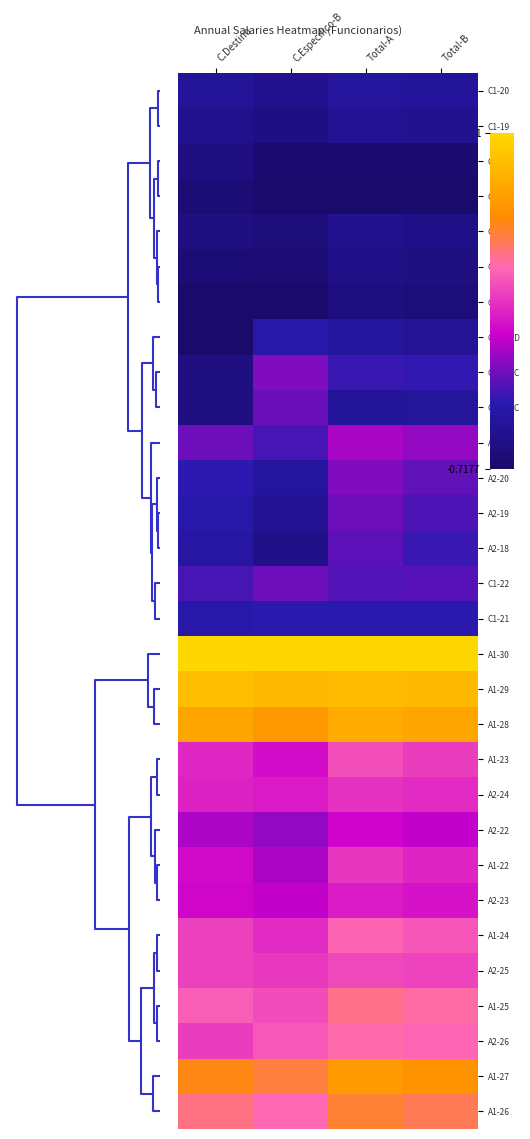

Reading right to left, what are all the values shown in this chart?

C1-20: Total-B=-0.7	Total-A=-0.7	C.Especifico-B=-0.8	C.Destino=-0.7
C1-19: Total-B=-0.8	Total-A=-0.8	C.Especifico-B=-0.9	C.Destino=-0.8
C2-18: Total-B=-1.0	Total-A=-1.0	C.Especifico-B=-1.0	C.Destino=-0.9
C2-17: Total-B=-1.0	Total-A=-1.0	C.Especifico-B=-1.0	C.Destino=-0.9
C1-18: Total-B=-0.8	Total-A=-0.8	C.Especifico-B=-0.9	C.Destino=-0.9
C1-17: Total-B=-0.9	Total-A=-0.8	C.Especifico-B=-0.9	C.Destino=-0.9
C1-16: Total-B=-0.9	Total-A=-0.9	C.Especifico-B=-1.0	C.Destino=-1.0
C1-16SD: Total-B=-0.7	Total-A=-0.7	C.Especifico-B=-0.6	C.Destino=-1.0
C1-18SC: Total-B=-0.6	Total-A=-0.6	C.Especifico-B=-0.4	C.Destino=-0.9
C2-18SC: Total-B=-0.7	Total-A=-0.7	C.Especifico-B=-0.4	C.Destino=-0.9
A2-21: Total-B=-0.3	Total-A=-0.3	C.Especifico-B=-0.5	C.Destino=-0.4
A2-20: Total-B=-0.5	Total-A=-0.4	C.Especifico-B=-0.7	C.Destino=-0.6
A2-19: Total-B=-0.5	Total-A=-0.4	C.Especifico-B=-0.8	C.Destino=-0.6
A2-18: Total-B=-0.6	Total-A=-0.5	C.Especifico-B=-0.8	C.Destino=-0.7
C1-22: Total-B=-0.5	Total-A=-0.5	C.Especifico-B=-0.4	C.Destino=-0.5
C1-21: Total-B=-0.6	Total-A=-0.6	C.Especifico-B=-0.6	C.Destino=-0.6
A1-30: Total-B=1.0	Total-A=1.0	C.Especifico-B=1.0	C.Destino=1.0
A1-29: Total-B=0.8	Total-A=0.8	C.Especifico-B=0.8	C.Destino=0.8
A1-28: Total-B=0.7	Total-A=0.7	C.Especifico-B=0.6	C.Destino=0.7
A1-23: Total-B=0.0	Total-A=0.1	C.Especifico-B=-0.2	C.Destino=-0.1
A2-24: Total-B=-0.0	Total-A=-0.0	C.Especifico-B=-0.1	C.Destino=-0.1
A2-22: Total-B=-0.2	Total-A=-0.2	C.Especifico-B=-0.3	C.Destino=-0.3
A1-22: Total-B=-0.1	Total-A=0.0	C.Especifico-B=-0.3	C.Destino=-0.2
A2-23: Total-B=-0.1	Total-A=-0.1	C.Especifico-B=-0.2	C.Destino=-0.2
A1-24: Total-B=0.1	Total-A=0.2	C.Especifico-B=-0.0	C.Destino=0.1
A2-25: Total-B=0.1	Total-A=0.1	C.Especifico-B=0.0	C.Destino=0.0
A1-25: Total-B=0.2	Total-A=0.3	C.Especifico-B=0.1	C.Destino=0.2
A2-26: Total-B=0.2	Total-A=0.2	C.Especifico-B=0.1	C.Destino=0.0
A1-27: Total-B=0.5	Total-A=0.6	C.Especifico-B=0.4	C.Destino=0.5
A1-26: Total-B=0.4	Total-A=0.4	C.Especifico-B=0.2	C.Destino=0.3